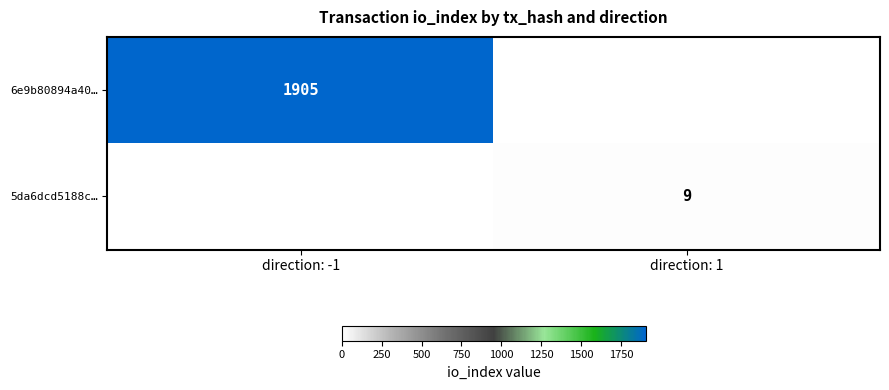

True or false: 5da6dcd5188c… has a value of 9 at direction: 1.

True